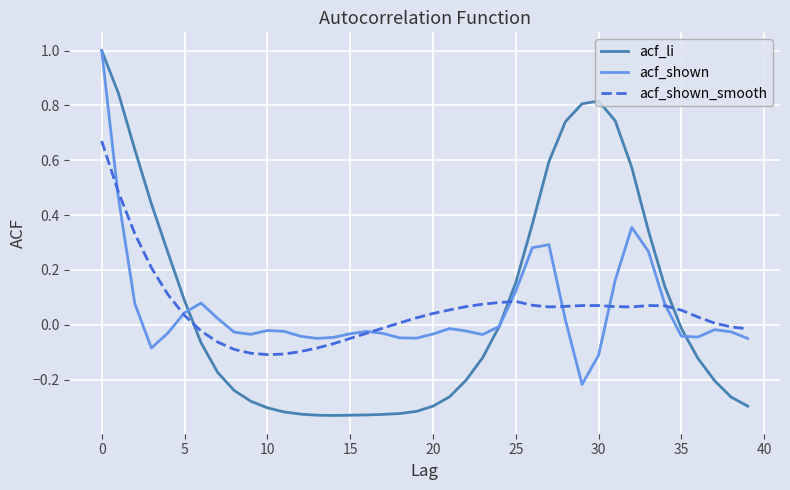

What is the maximum value for acf_shown?

1.0